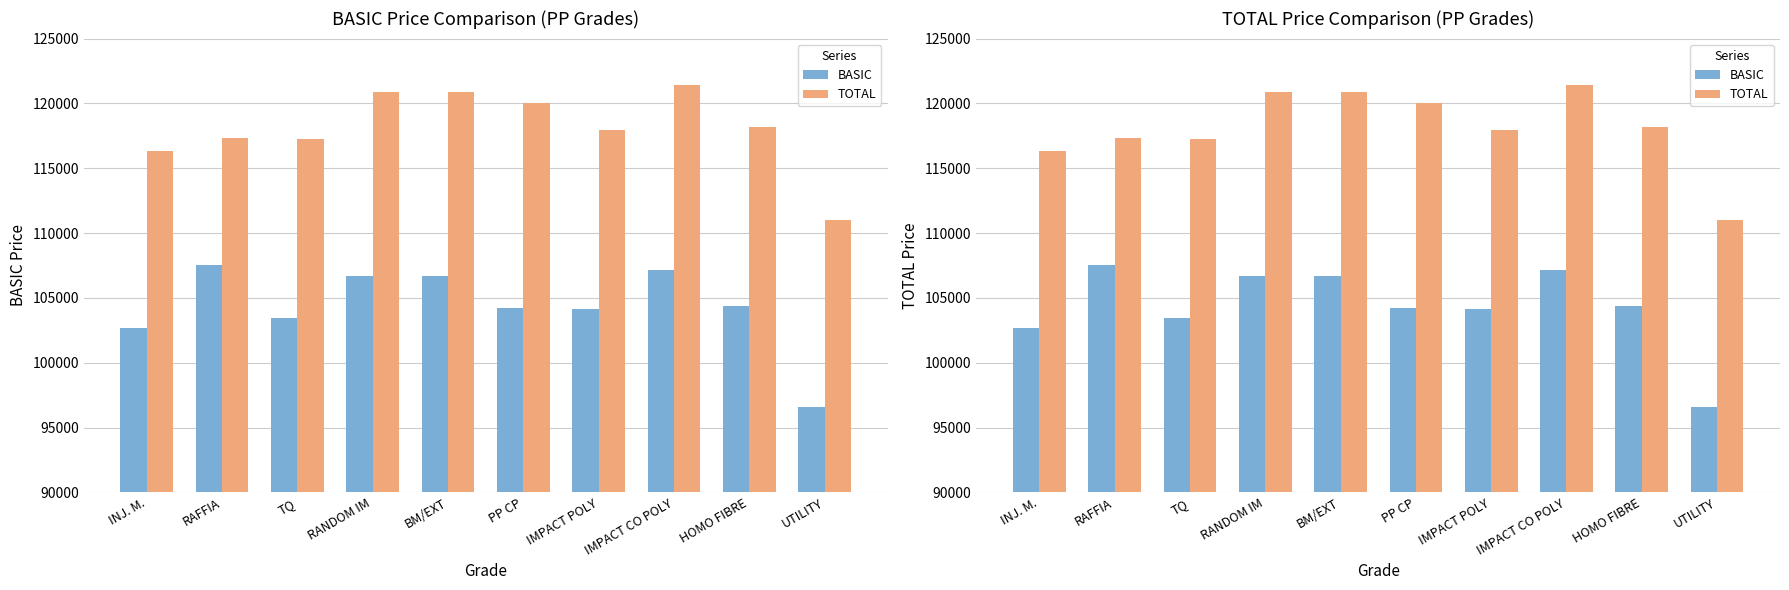

What is the label of the 9th bar from the left?

HOMO FIBRE